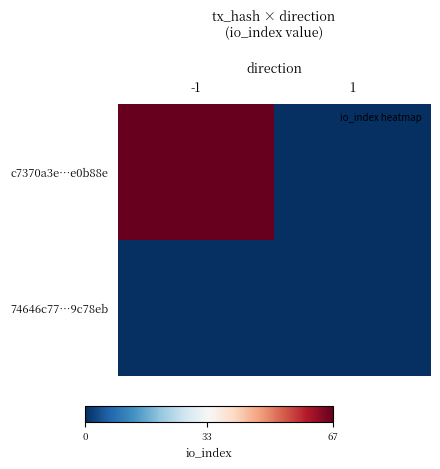

Between -1 and 1, which series saw the biggest shift?

c7370a3e…e0b88e